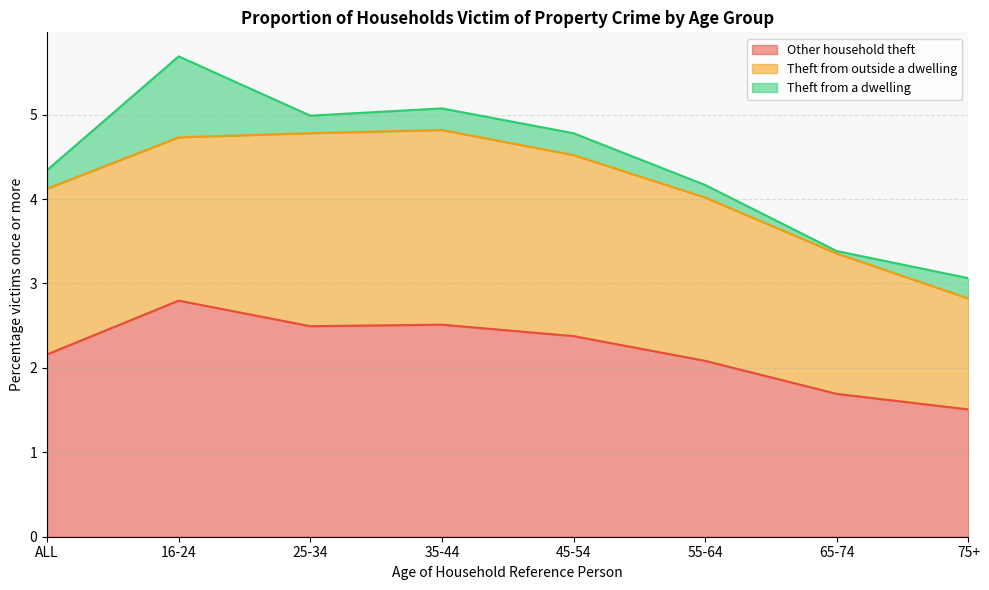

Which series has the largest range (max minus min)?

Other household theft